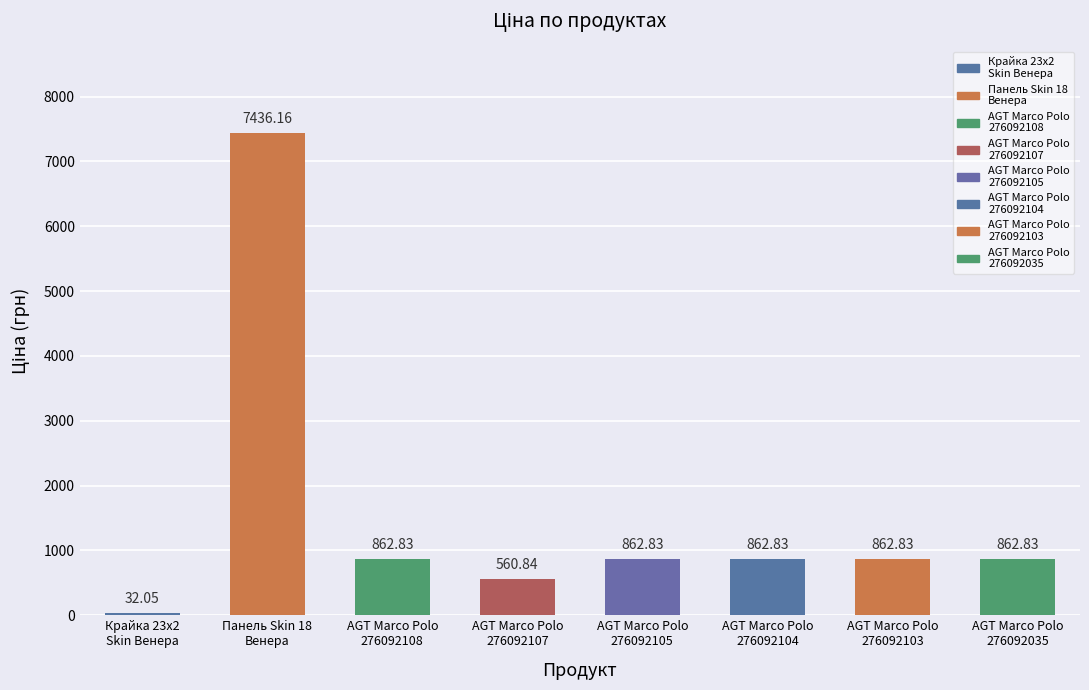

What position from the right is AGT Marco Polo
276092035?

1